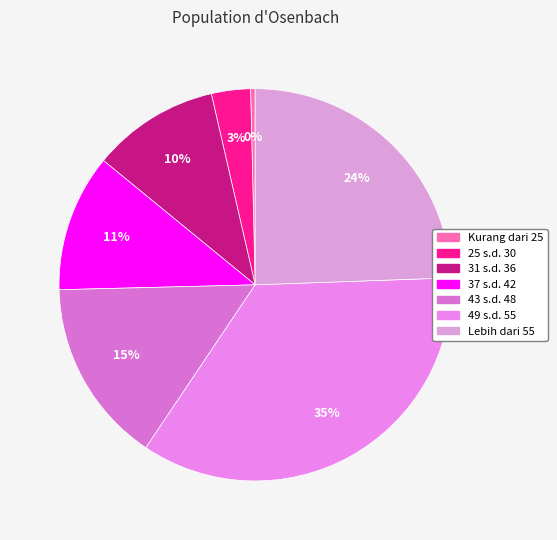

Approximately how many times larger is the value at 43 s.d. 48 compared to 49 s.d. 55?

0.4